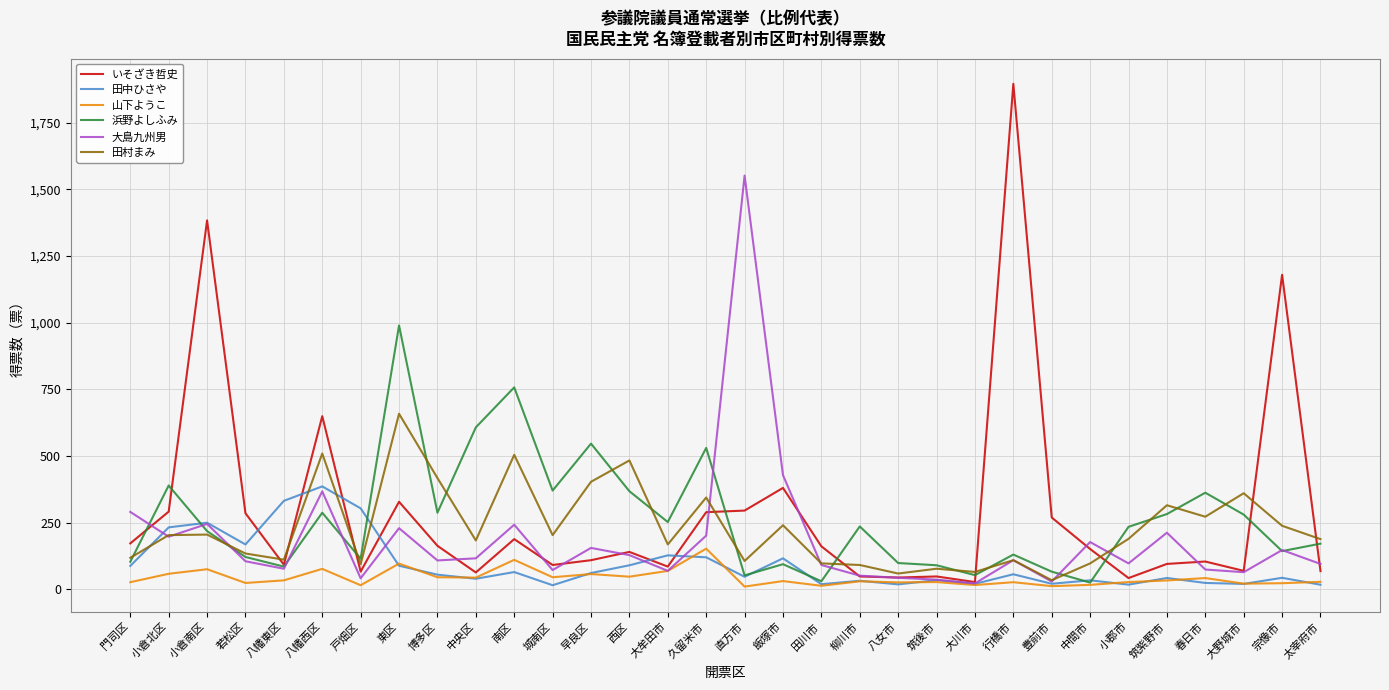

What is the minimum value shown in the chart?

10.0